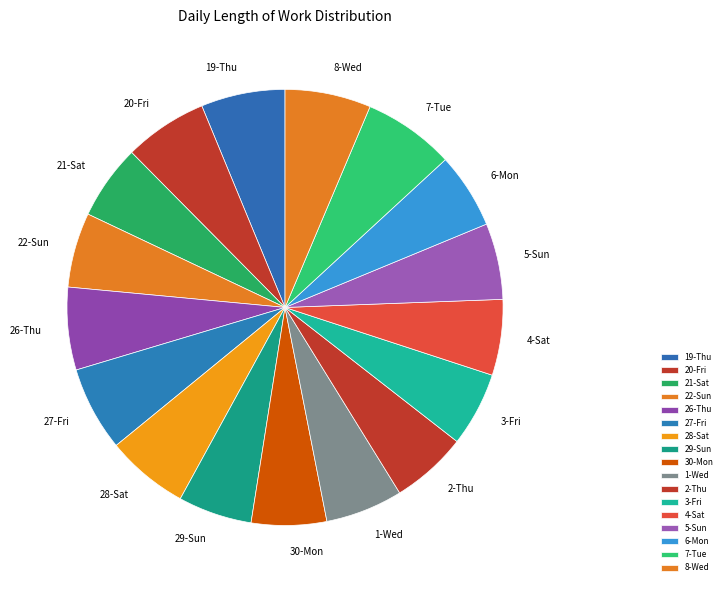

Does 2-Thu account for over 50% of the chart?

No